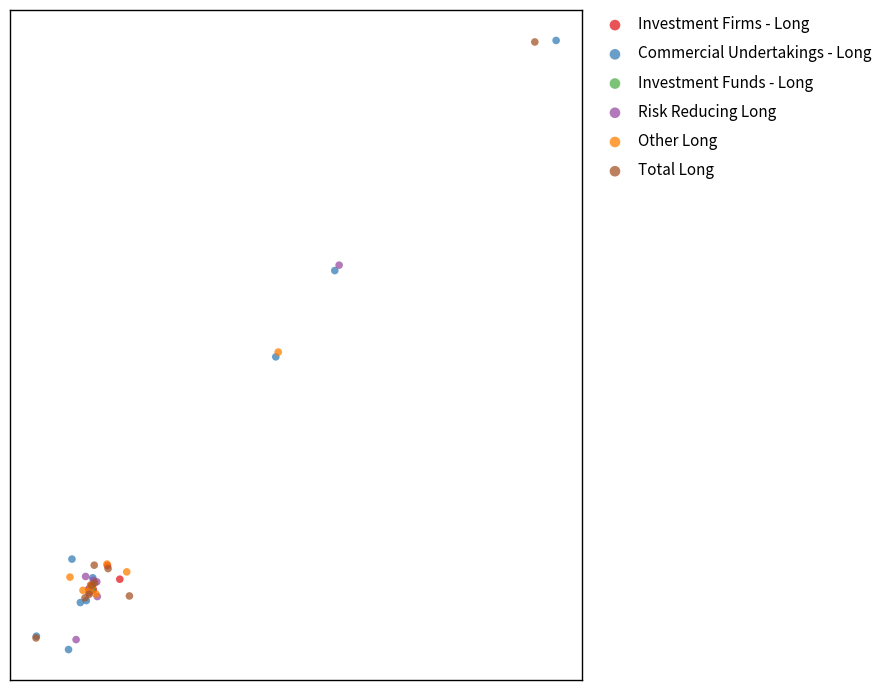

What are all the series names shown in the legend?

Investment Firms - Long, Commercial Undertakings - Long, Investment Funds - Long, Risk Reducing Long, Other Long, Total Long